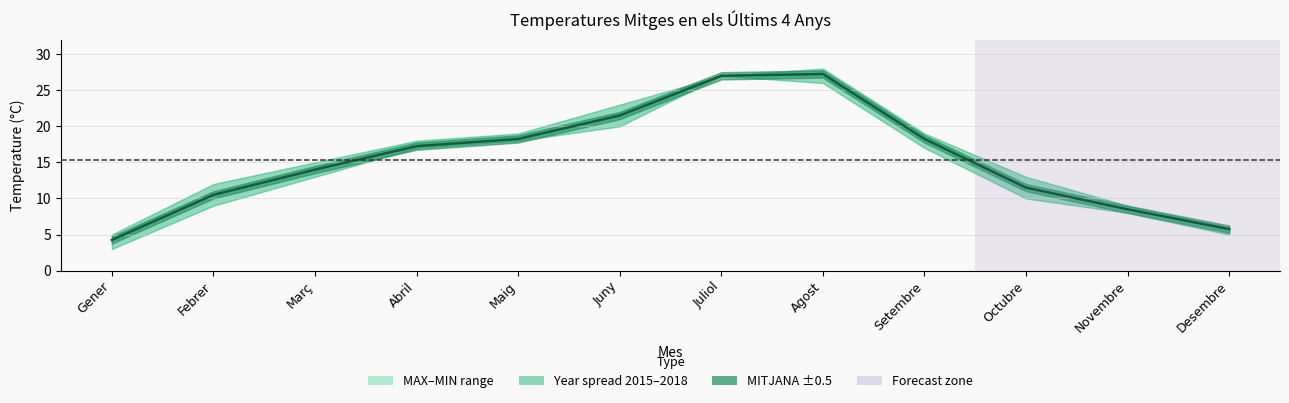

At which label is the value closest to 15?

Març